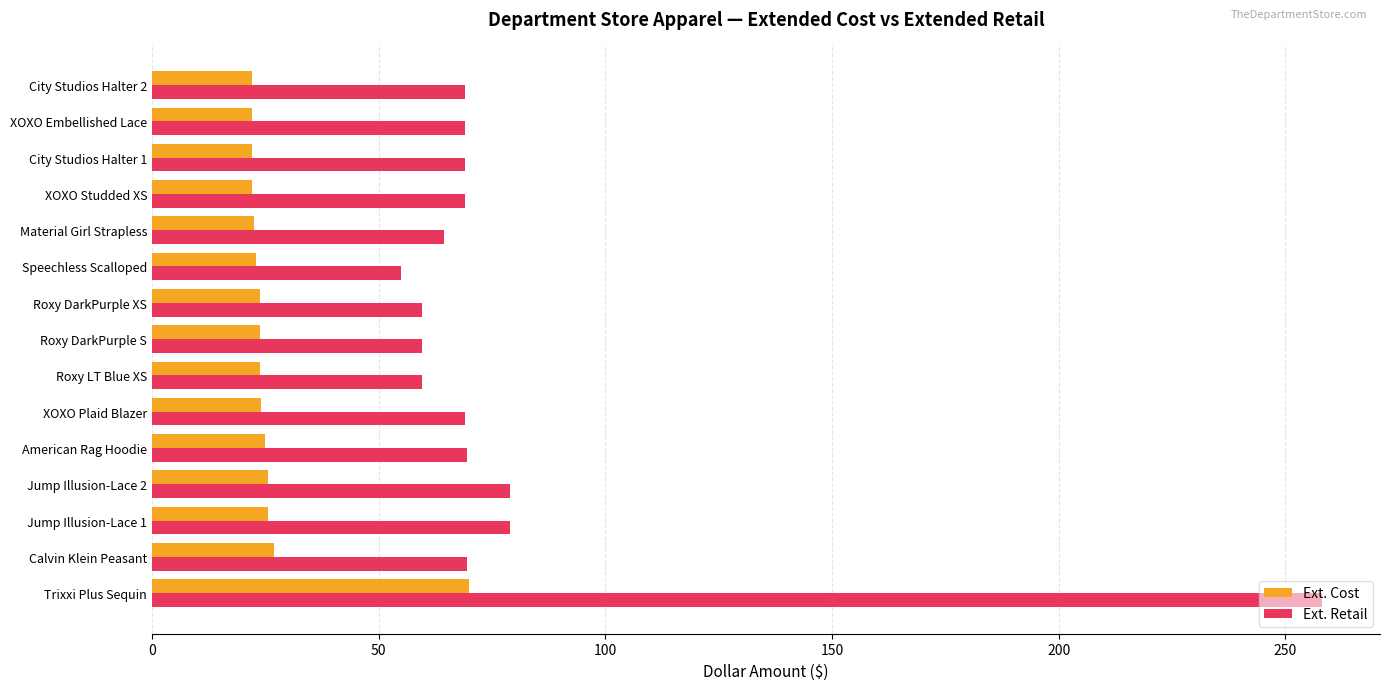

Which series has the widest spread of values?

Ext. Retail